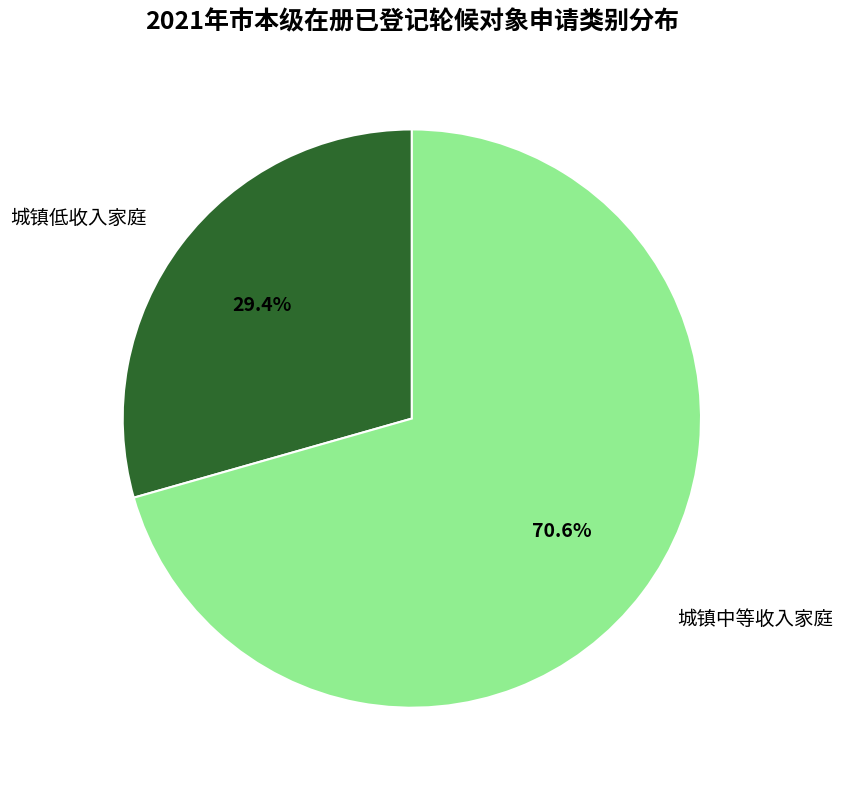

How many segments does this pie chart have?

2